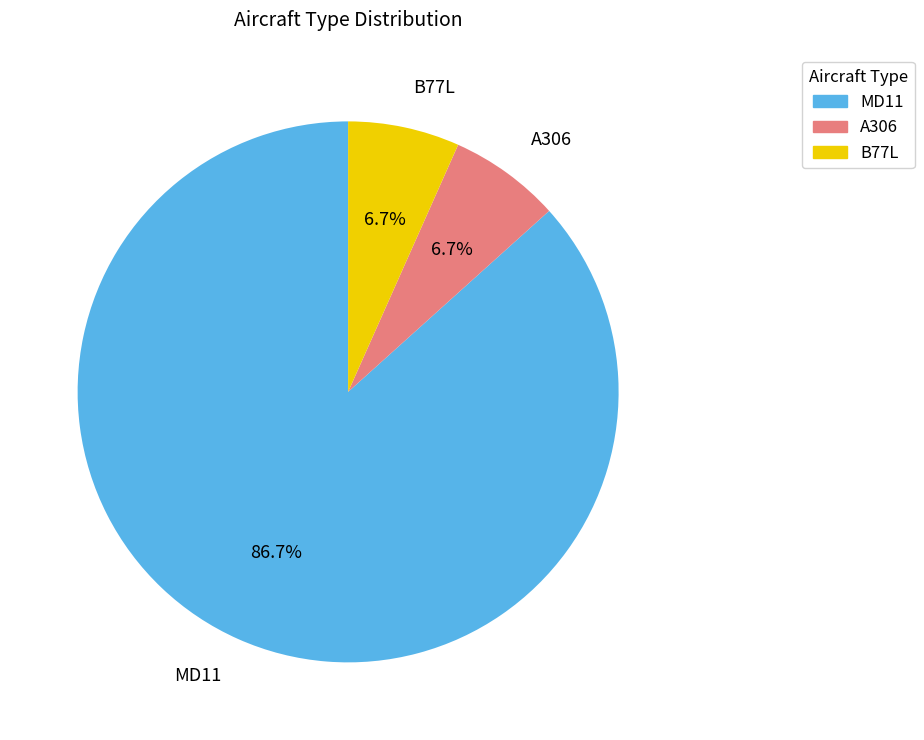

Which category has the biggest portion of the pie?

MD11